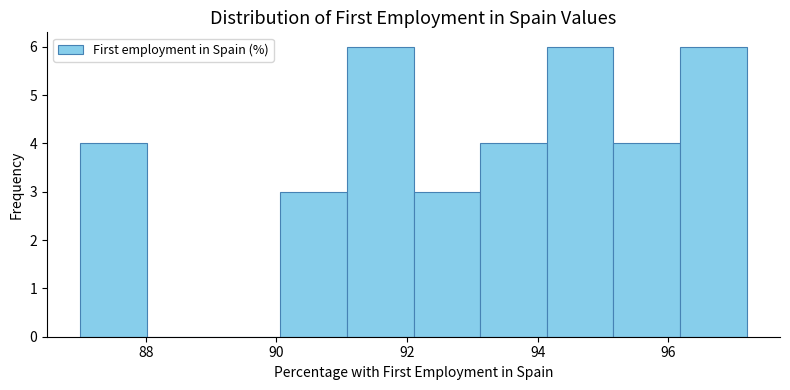

Reading left to right, transcribe this chart: for each bar, give the range it covers on the x-axis and its height. Neither the bar edges nor the heights are printed on the chart, so give them approximately, as read against the axes.

87.00 to 88.02: 4
88.02 to 89.04: 0
89.04 to 90.06: 0
90.06 to 91.08: 3
91.08 to 92.10: 6
92.10 to 93.12: 3
93.12 to 94.14: 4
94.14 to 95.16: 6
95.16 to 96.18: 4
96.18 to 97.20: 6